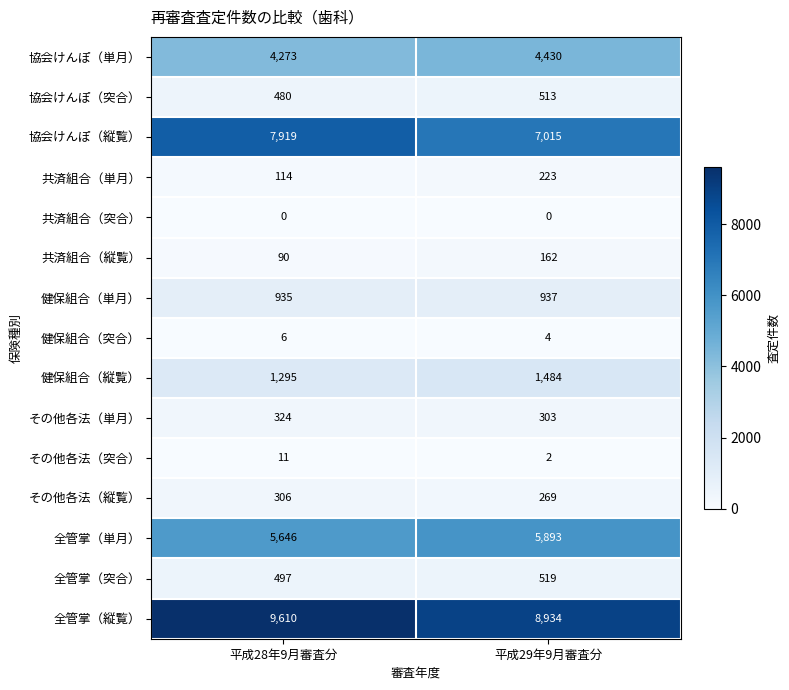

Rank the series at 平成29年9月審査分 from lowest to highest value.

共済組合（突合）, その他各法（突合）, 健保組合（突合）, 共済組合（縦覧）, 共済組合（単月）, その他各法（縦覧）, その他各法（単月）, 協会けんぽ（突合）, 全管掌（突合）, 健保組合（単月）, 健保組合（縦覧）, 協会けんぽ（単月）, 全管掌（単月）, 協会けんぽ（縦覧）, 全管掌（縦覧）